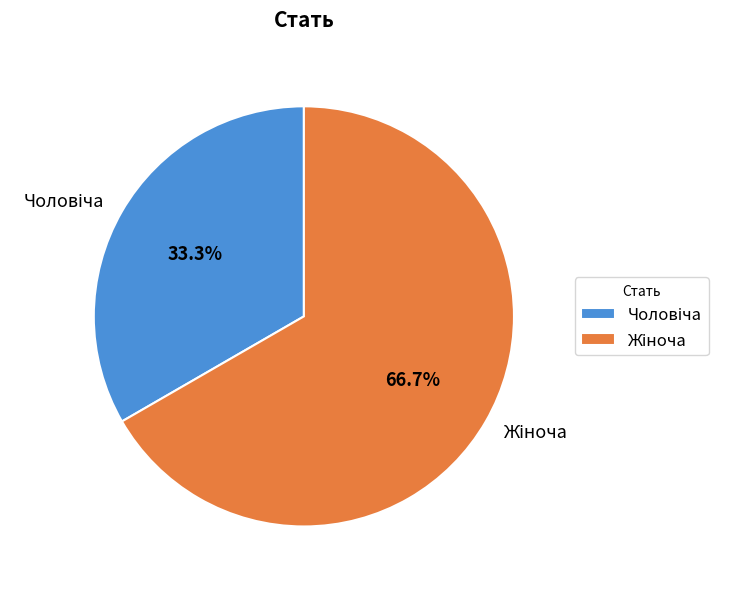

Does any single category account for the majority?

Yes